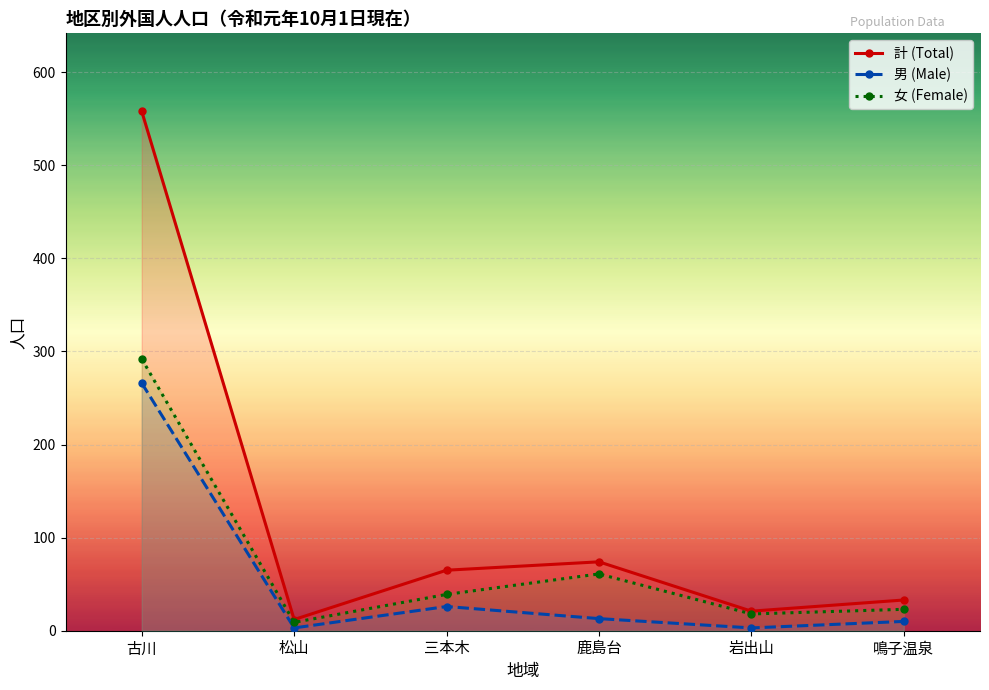

Reading right to left, list all the values displayed in this chart.

計 (Total): 33	21	74	65	12	558
男 (Male): 10	3	13	26	3	266
女 (Female): 23	18	61	39	9	292